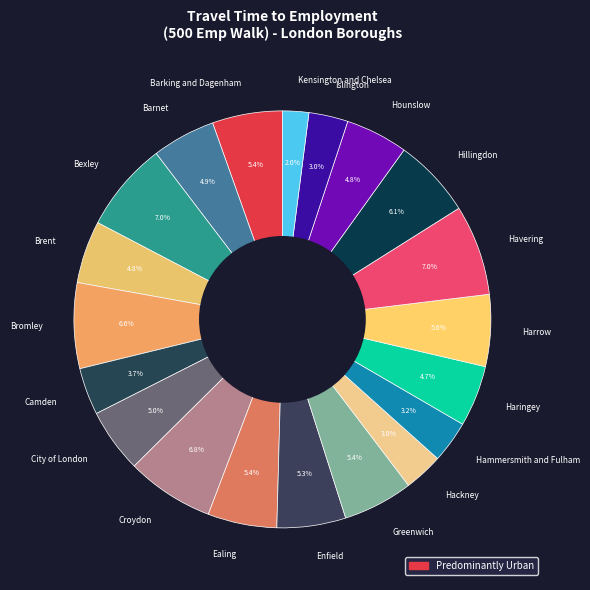

Which slice is the smallest?

Kensington and Chelsea